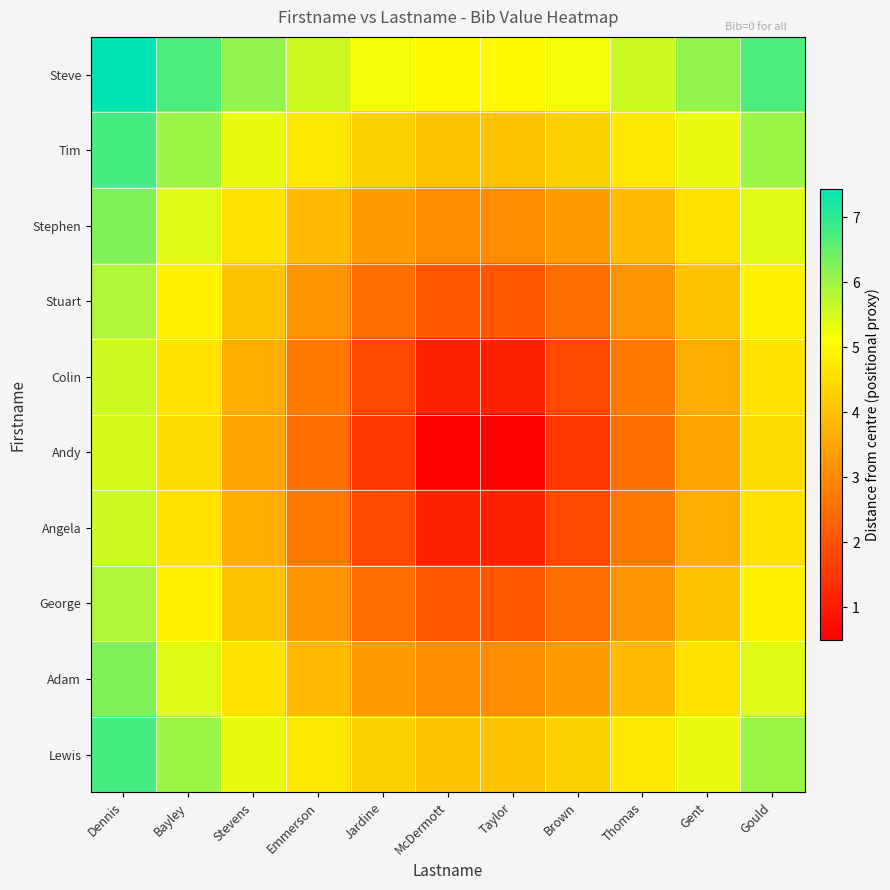

What is the smallest value displayed?

0.5